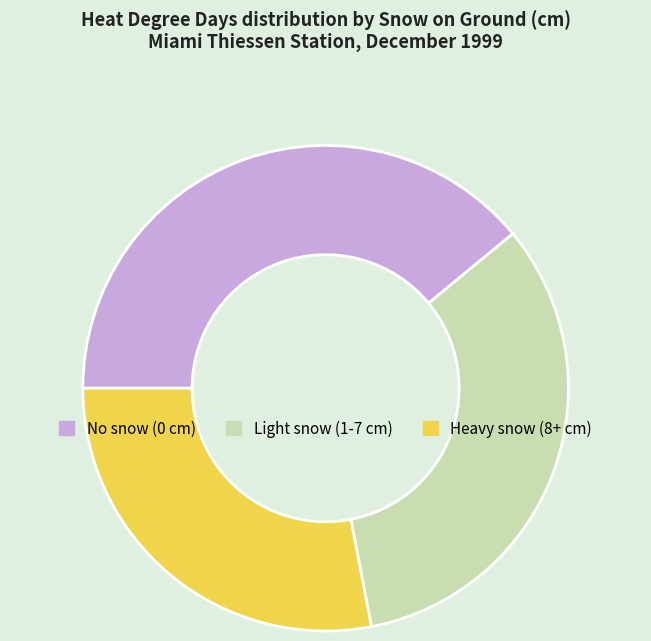

Is there any slice that represents more than half of the pie?

No